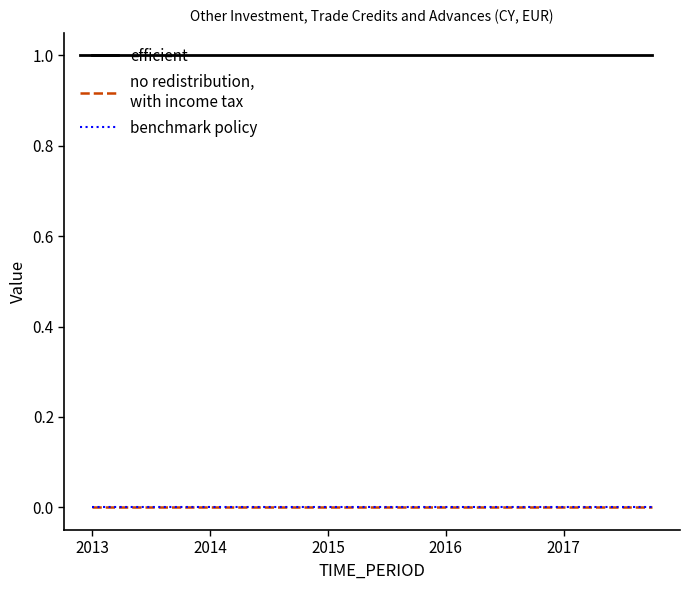

How many lines are shown in the chart?

3